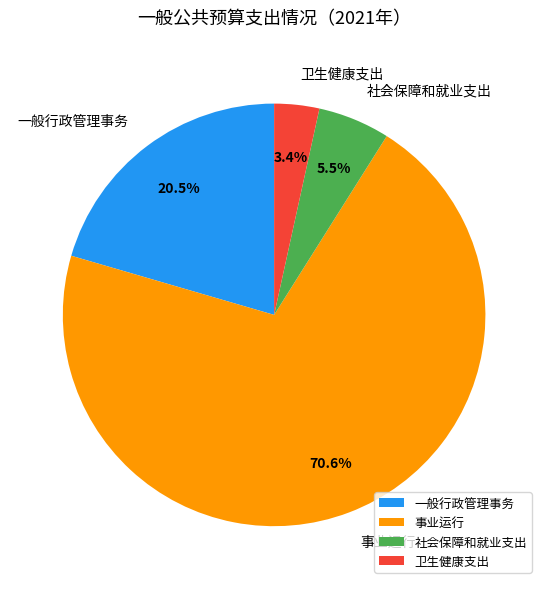

To the nearest percent, what percentage of the pie is 卫生健康支出?

3%